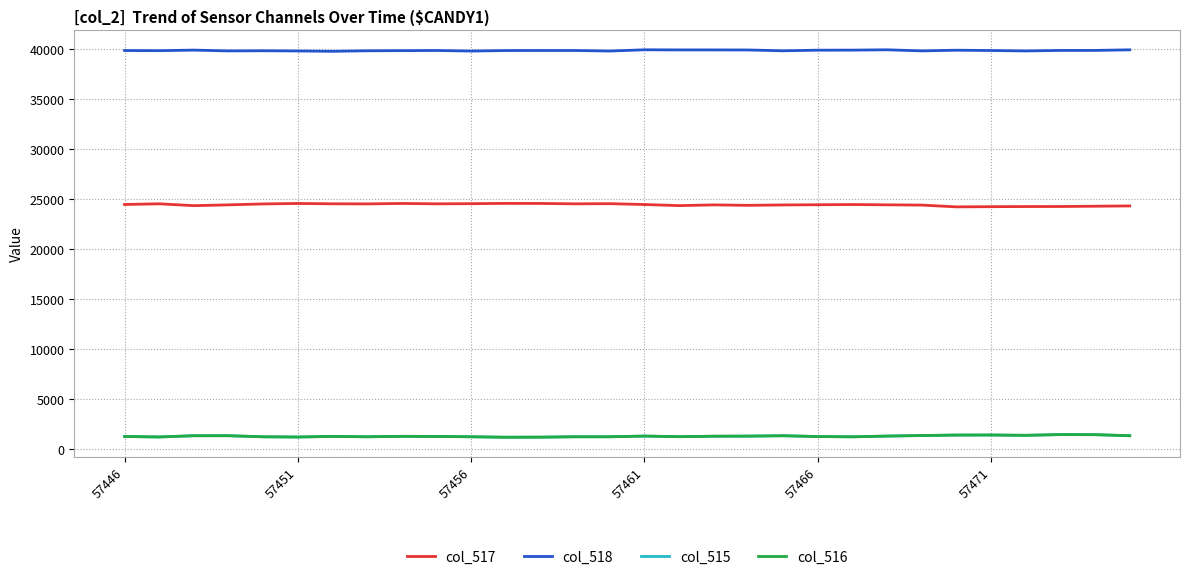

Which series has the largest total across all categories?

col_518